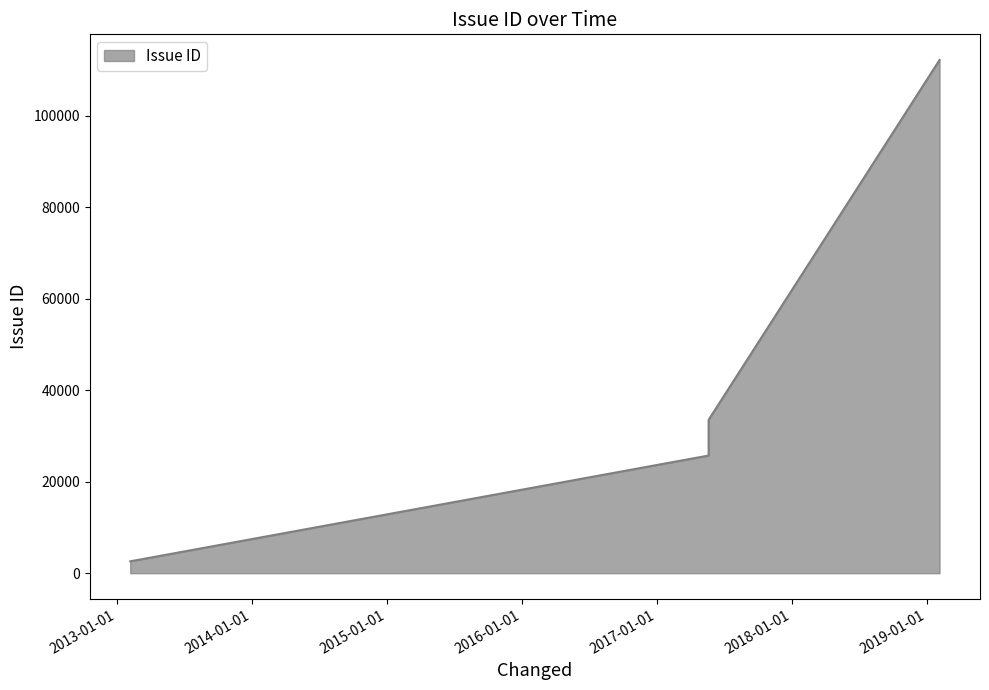

The chart shows a value of 25710 at 2017-05-20. True or false?

True